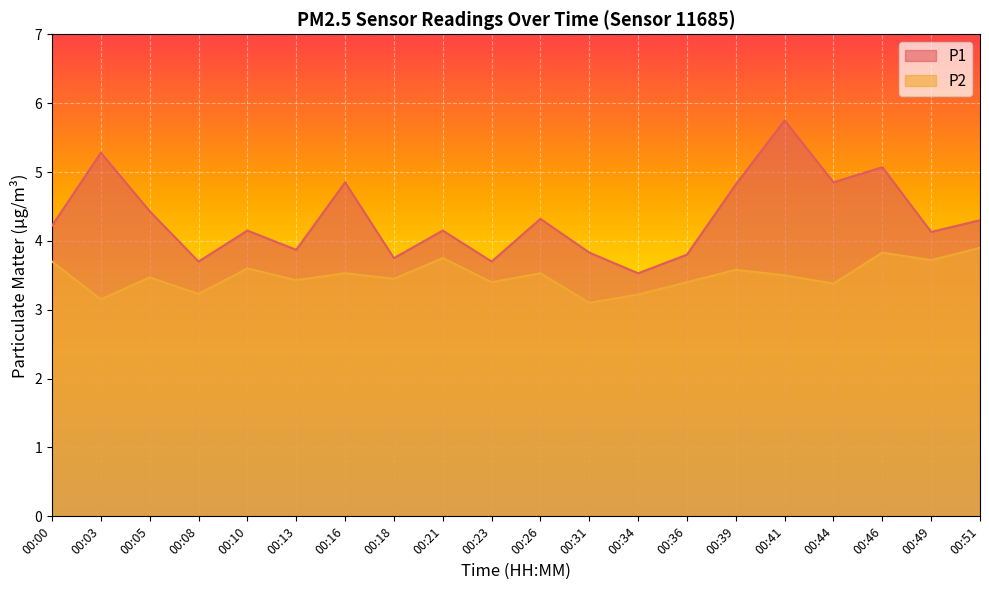

True or false: P1 and P2 cross at least once.

False